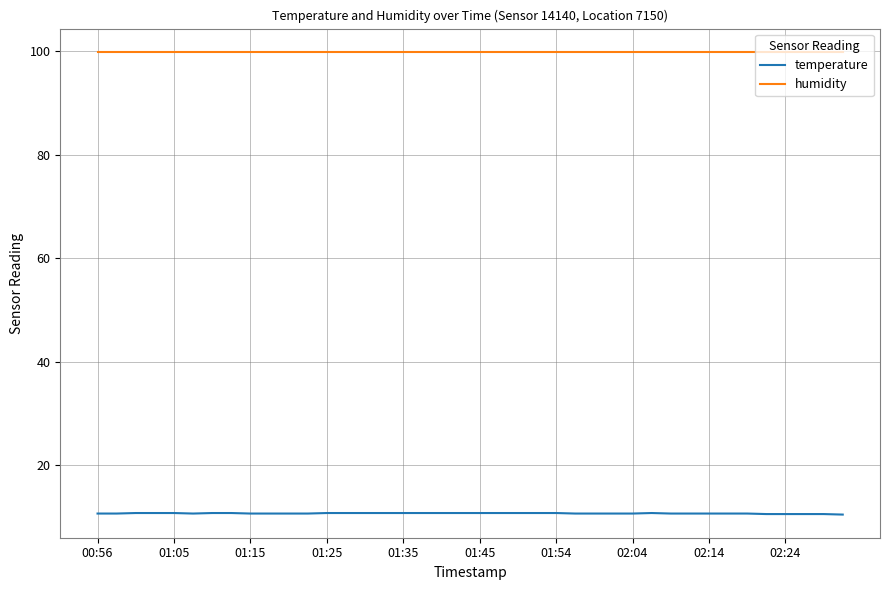

What is the maximum value for temperature?

10.7